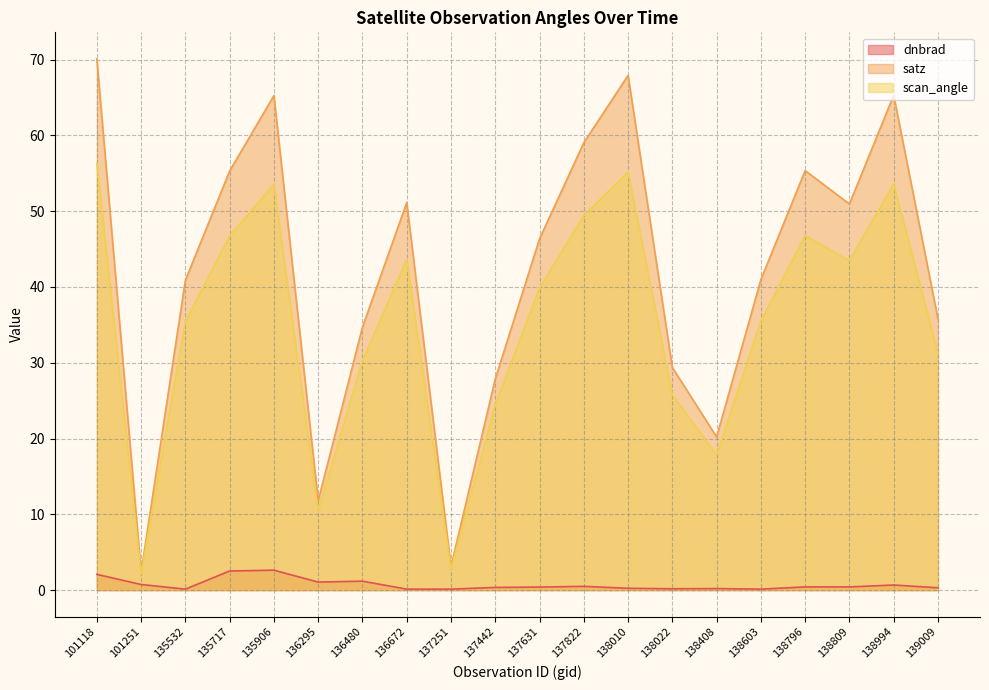

What is the lowest value of the dnbrad series?

0.1